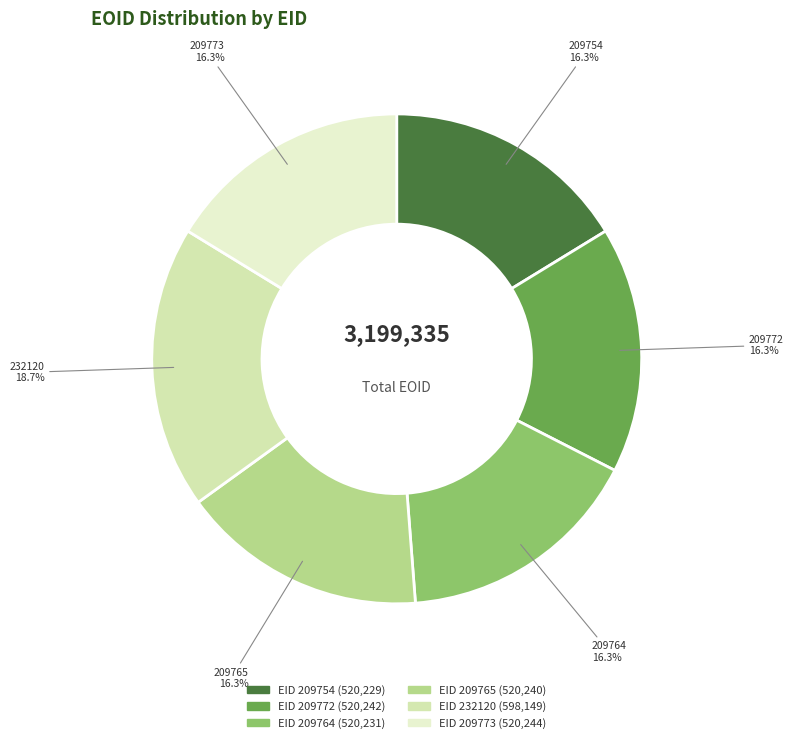

Is EID 209764 the majority of the pie?

No